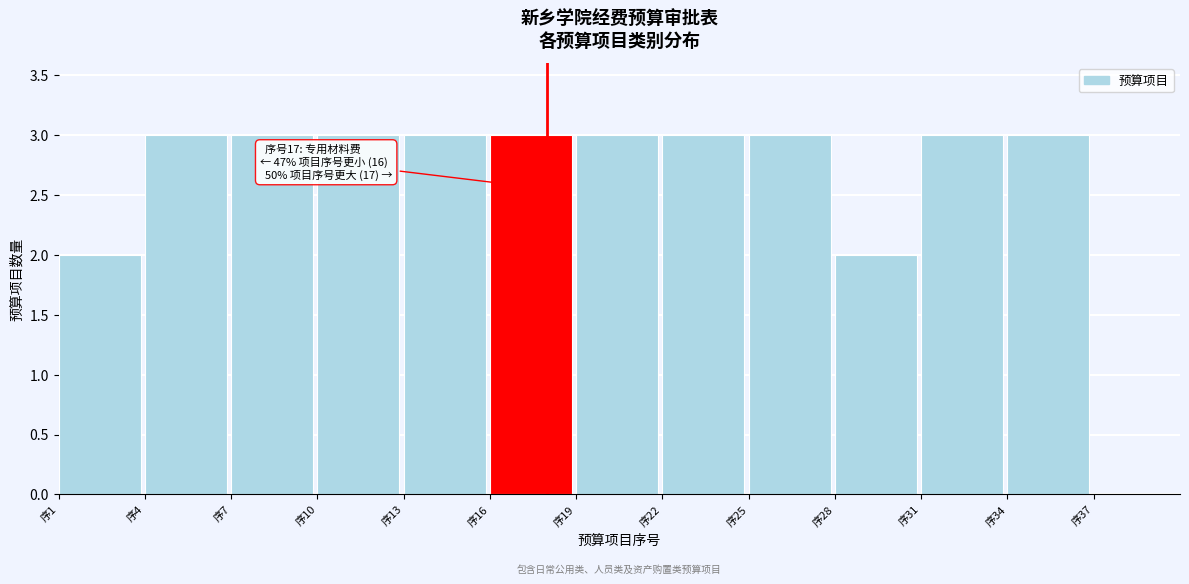

Reading left to right, transcribe all the data shown in this chart.

序1=2	序4=3	序7=3	序10=3	序13=3	序16=3	序19=3	序22=3	序25=3	序28=2	序31=3	序34=3	序37=0